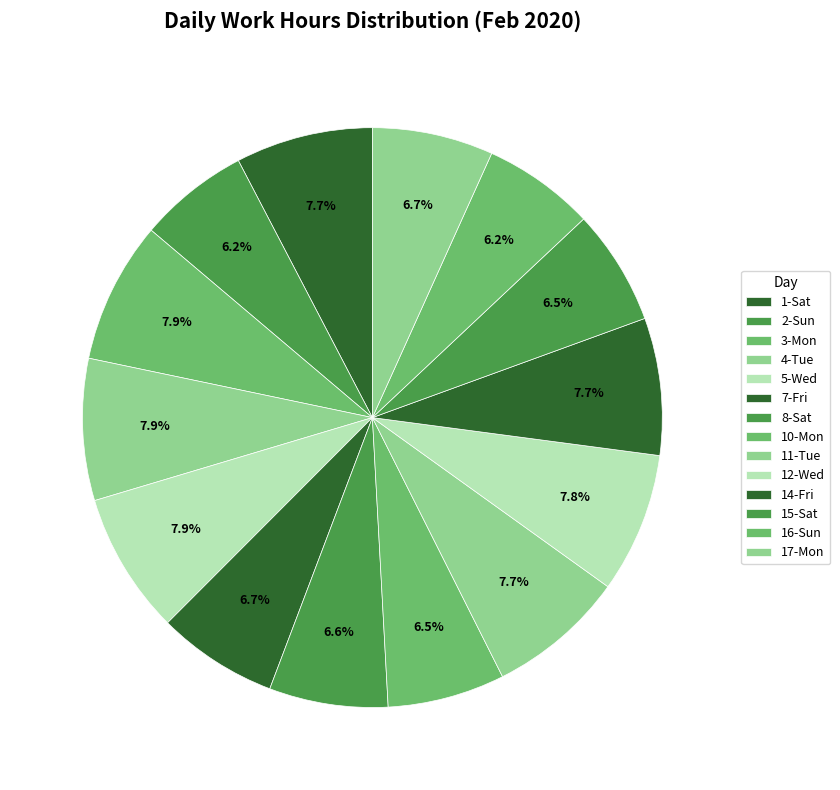

Which slice is the largest?

4-Tue